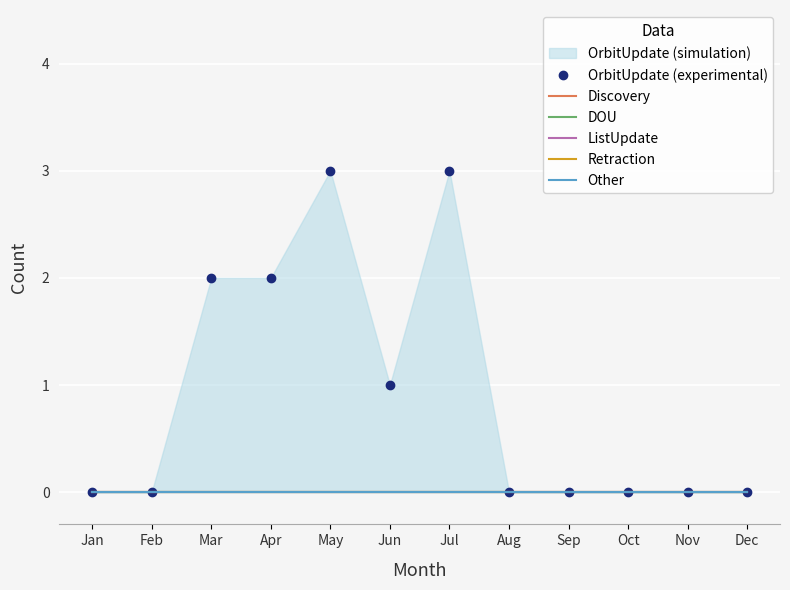

True or false: ListUpdate and DOU intersect in this chart.

False